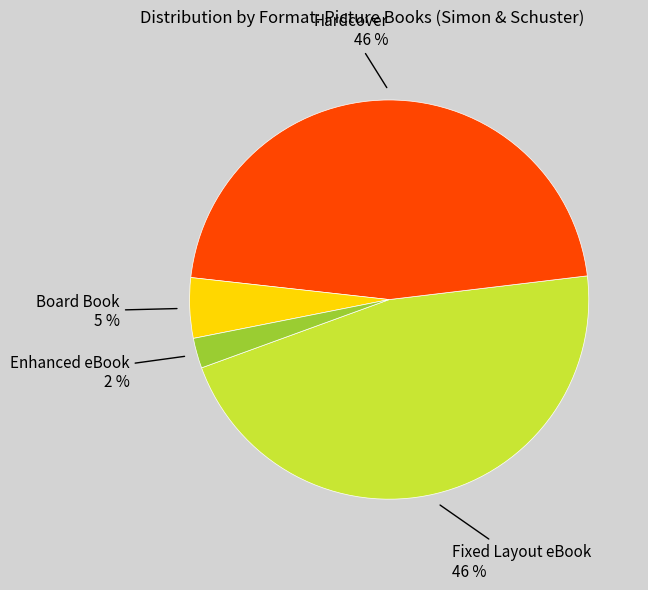

To the nearest percent, what is the average slice percentage?

25%